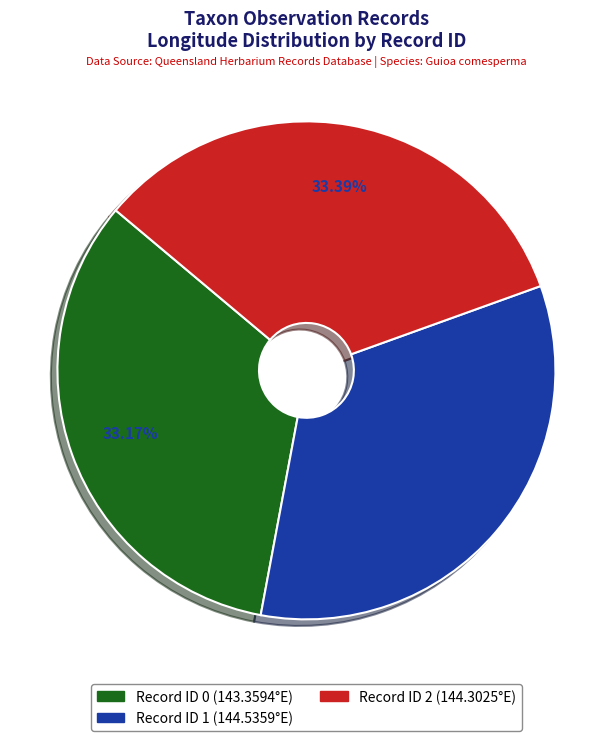

Count the number of slices in the pie.

3